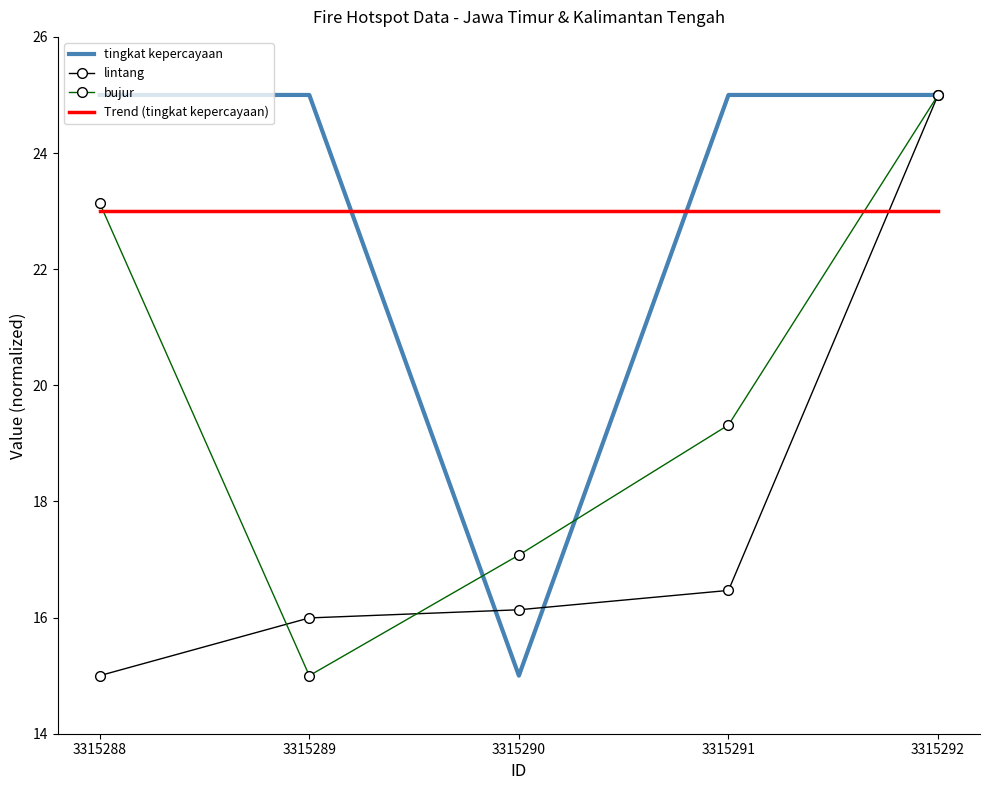

At which category is the sum across all series the highest?

3315292